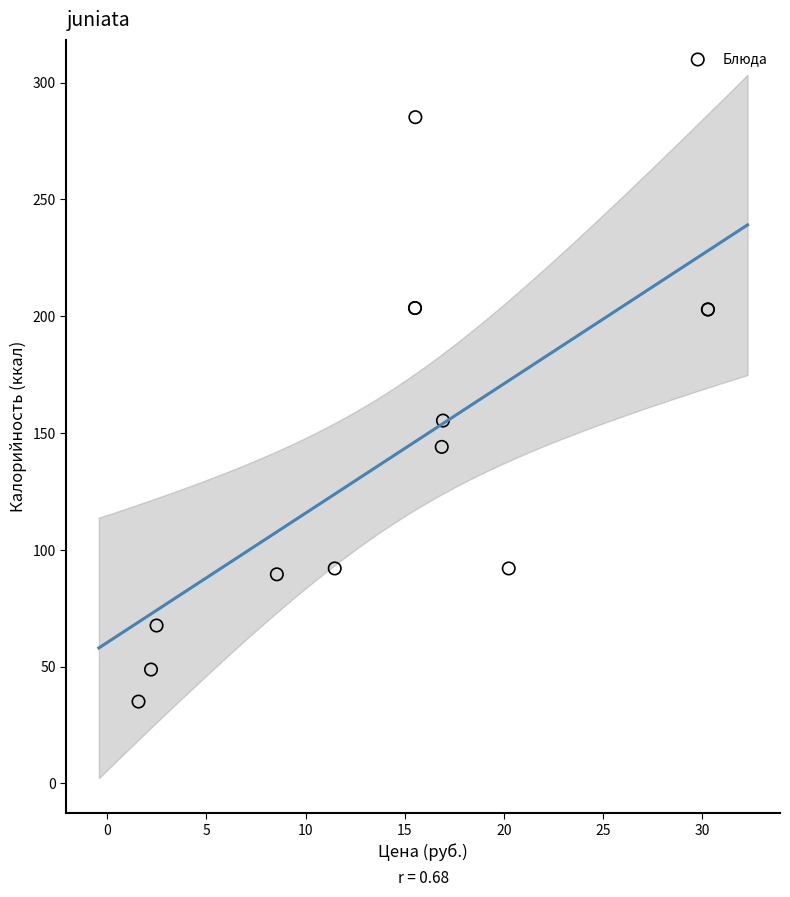

What Y value in the scatter plot is closest to 160?

155.3